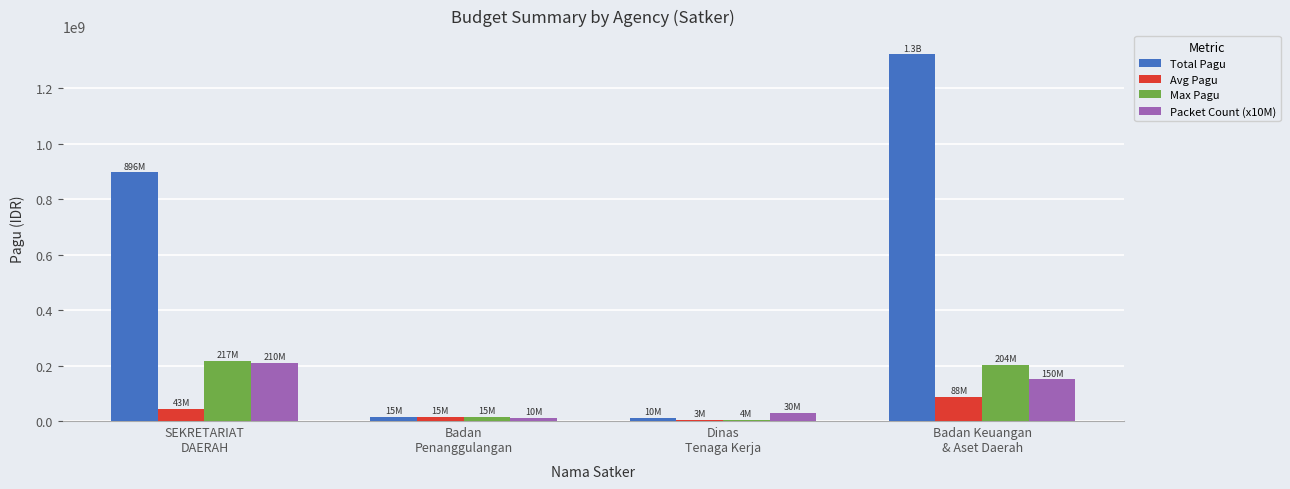

Where is Packet Count (x10M) nearest to the value 110000000?

Badan Keuangan
& Aset Daerah